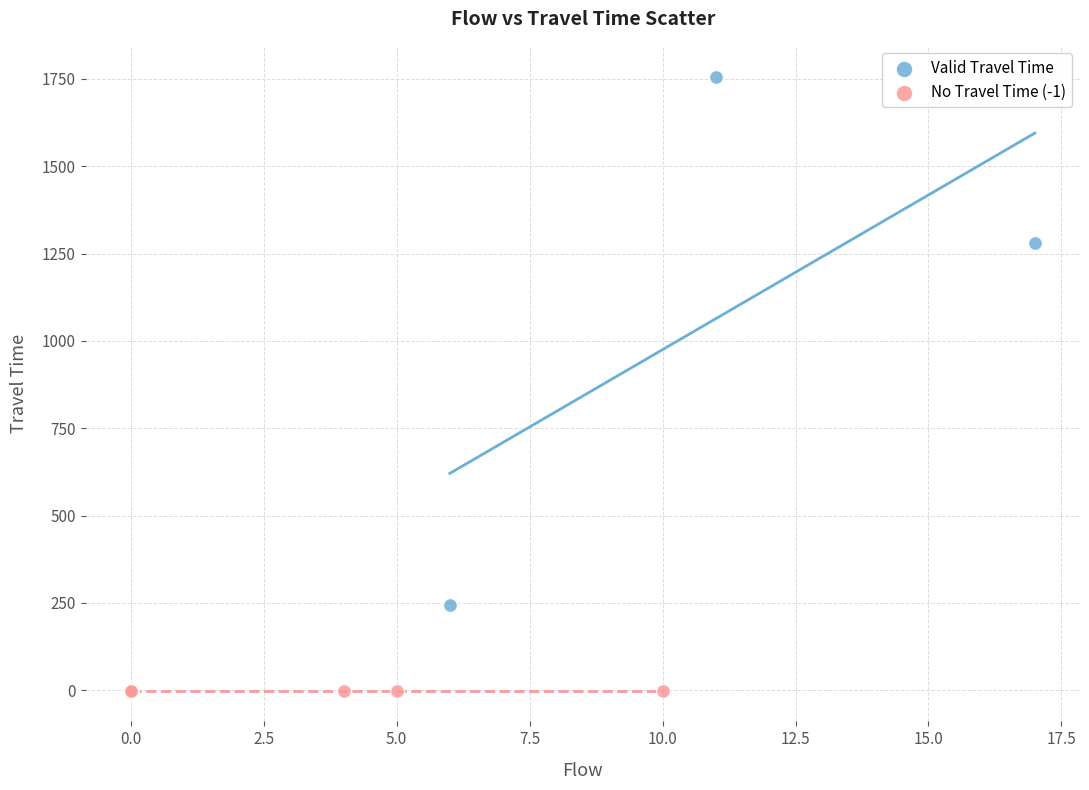

What are all the series names shown in the legend?

Valid Travel Time, No Travel Time (-1)